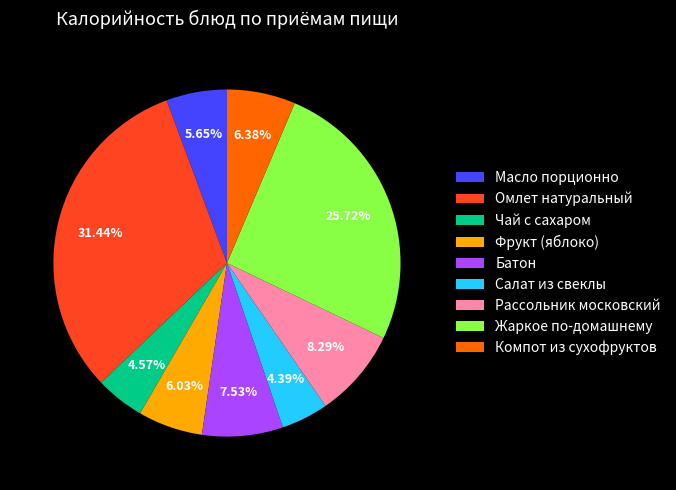

To the nearest percent, what percentage of the pie is Компот из сухофруктов?

6%